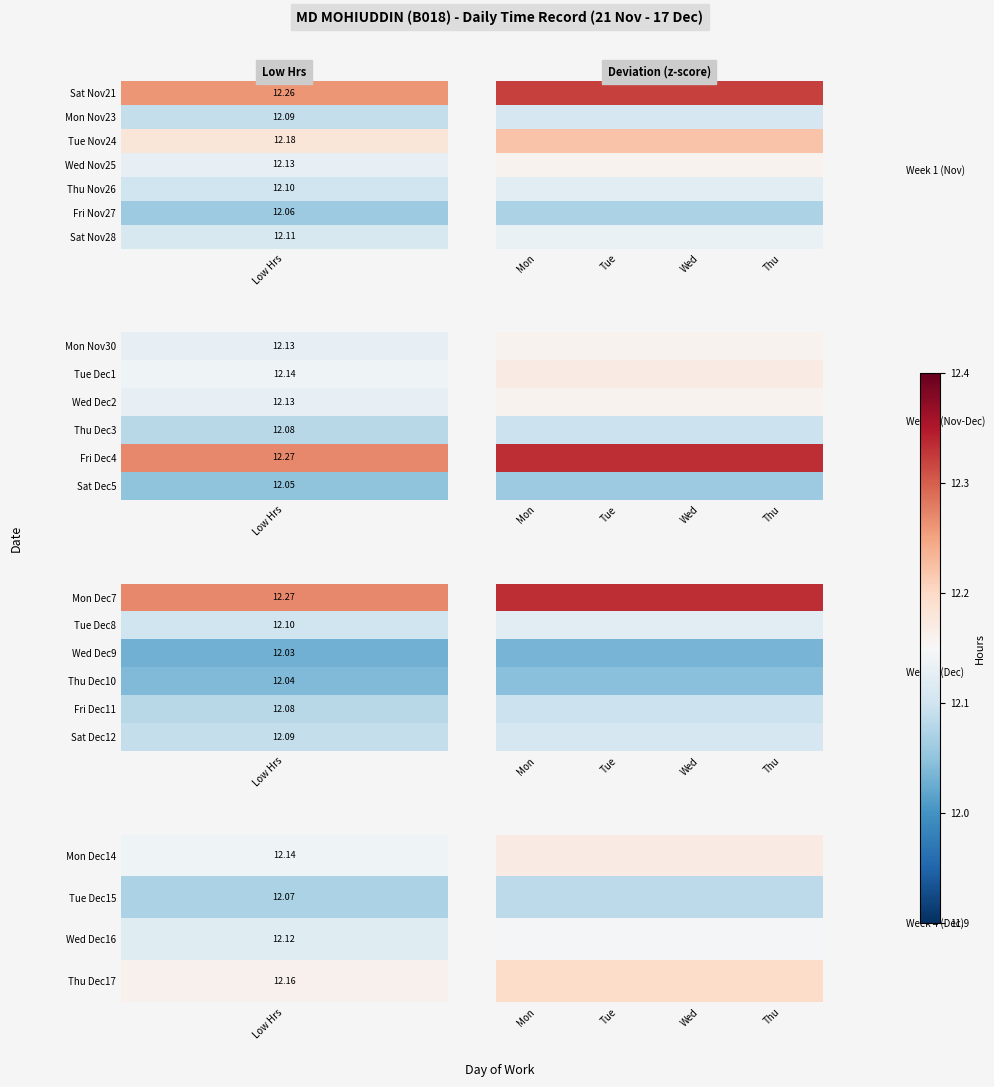

At which category is the sum across all series the highest?

Mon